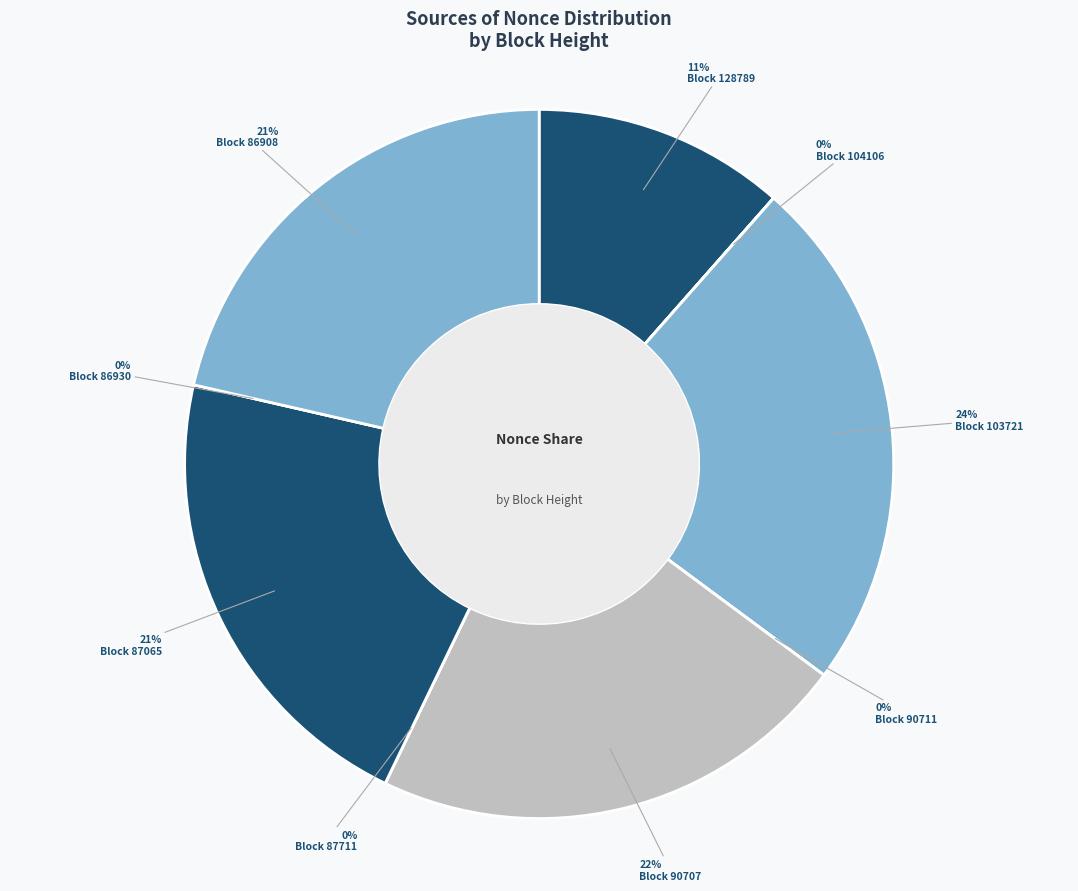

Is it true that 128789 is 11% of the pie?

True